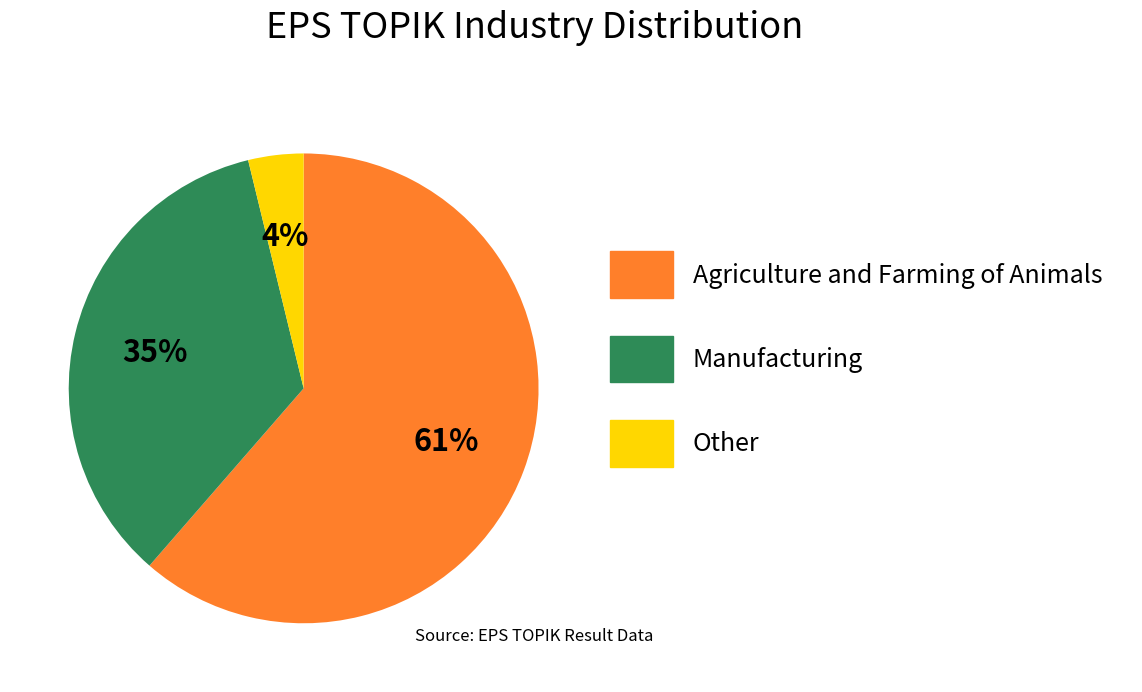

The Agriculture and Farming of Animals slice represents 76% of the pie. True or false?

False